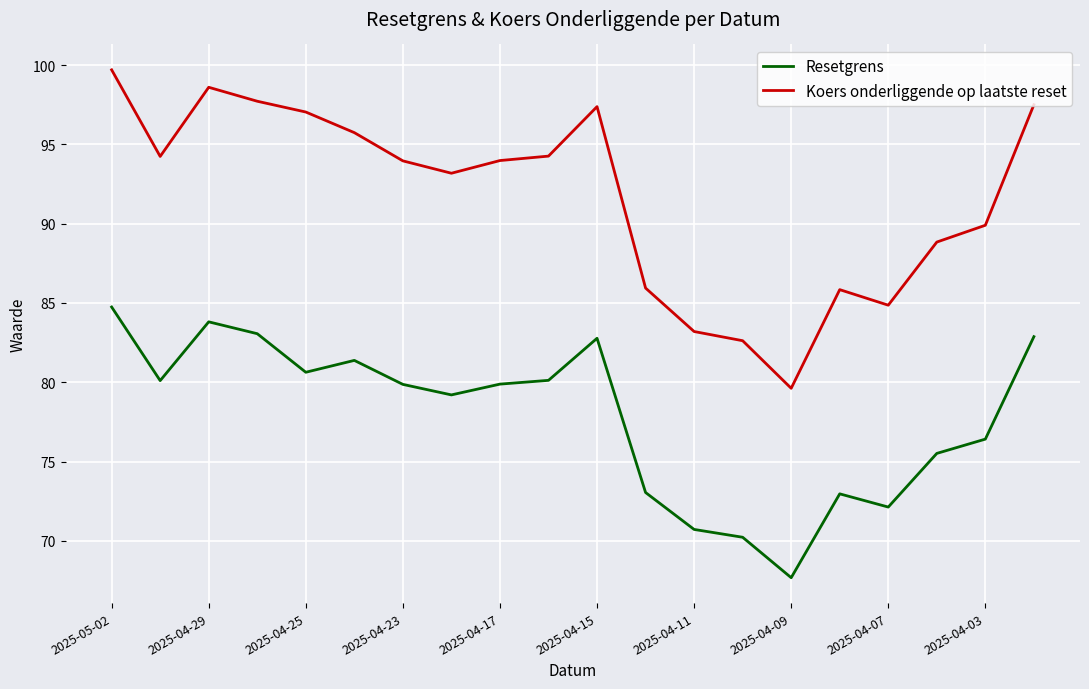

True or false: Koers onderliggende op laatste reset and Resetgrens intersect in this chart.

False